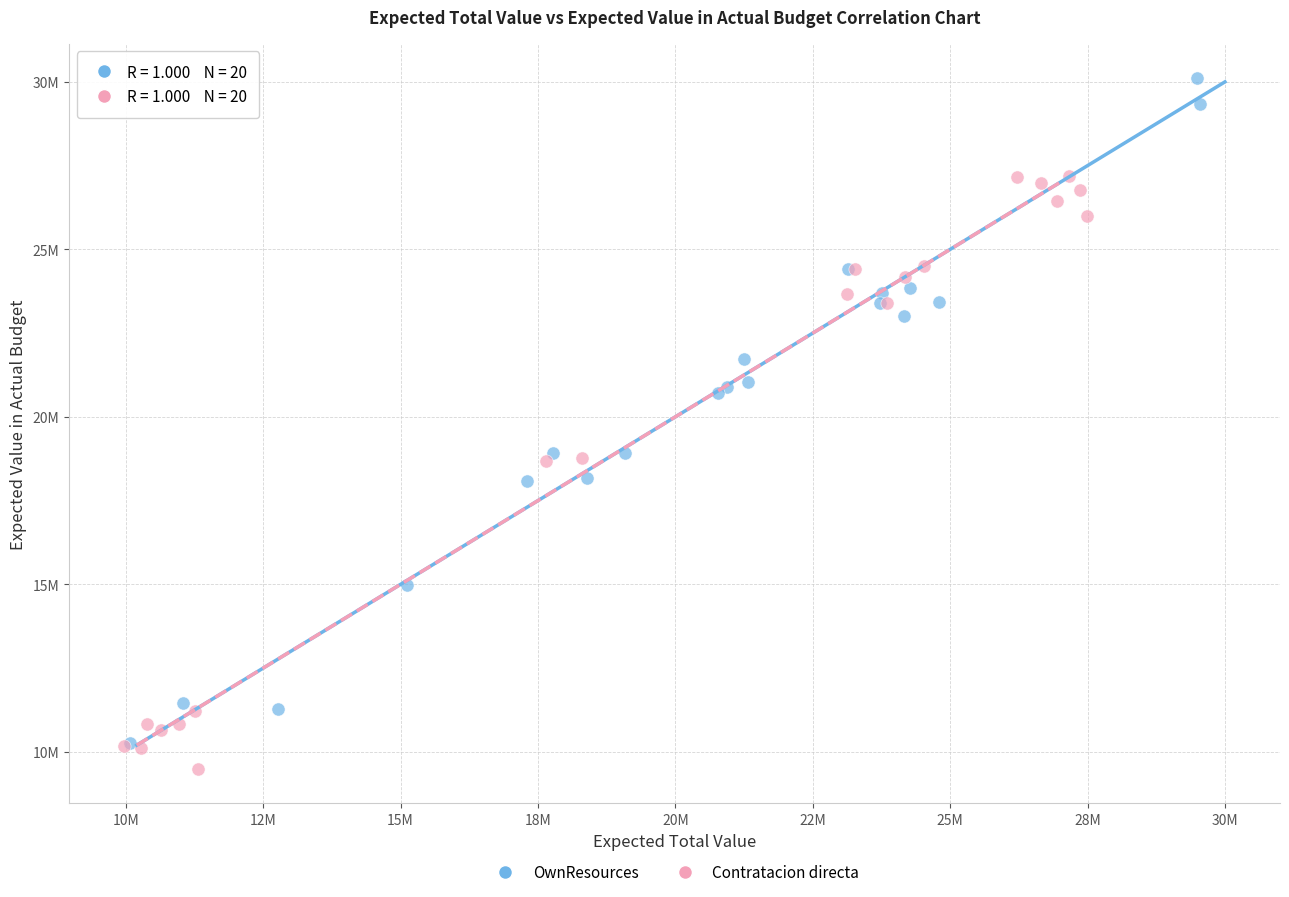

Which series has the largest Y range (max minus min)?

OwnResources